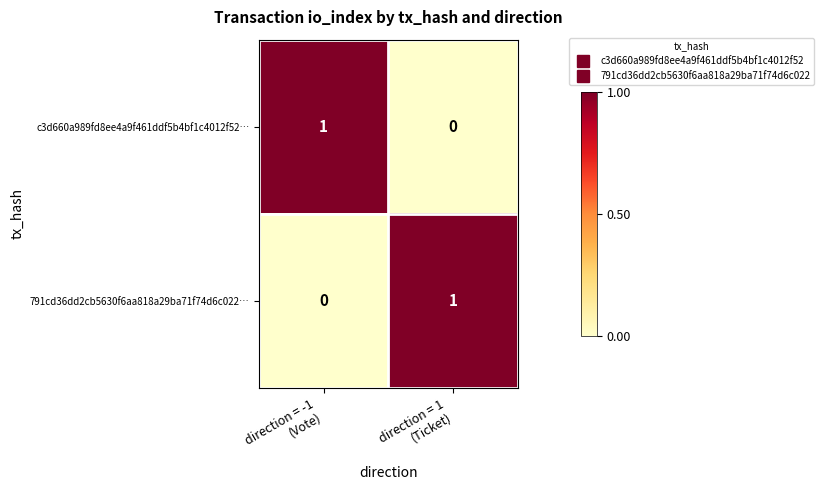

Reading left to right, extract all data points from this chart.

c3d660a989fd8ee4a9f461ddf5b4bf1c4012f52…: 1	0
791cd36dd2cb5630f6aa818a29ba71f74d6c022…: 0	1